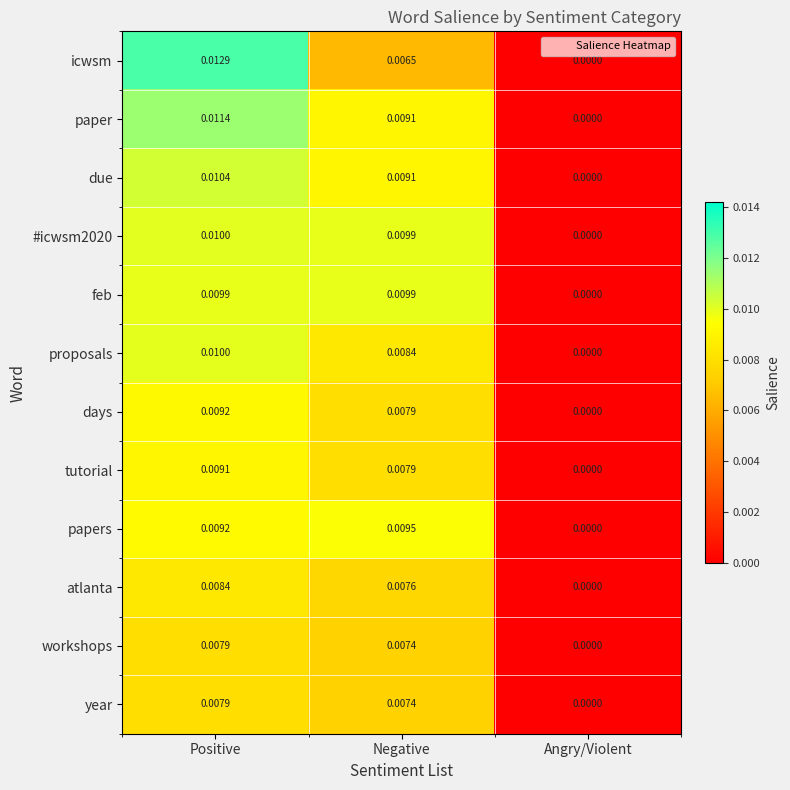

List the labels in order of atlanta value, smallest first.

Angry/Violent, Negative, Positive